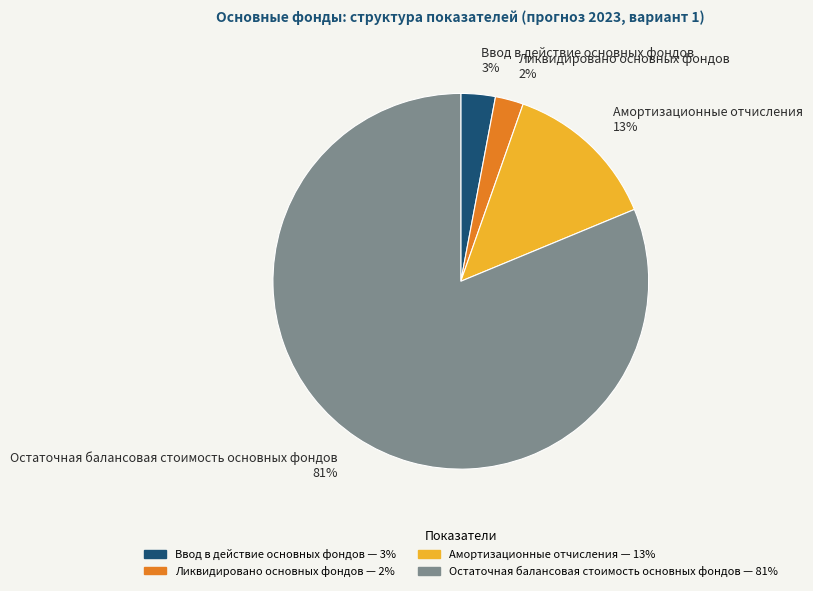

Combined, do Остаточная балансовая стоимость основных фондов and Ликвидировано основных фондов account for over 50%?

Yes